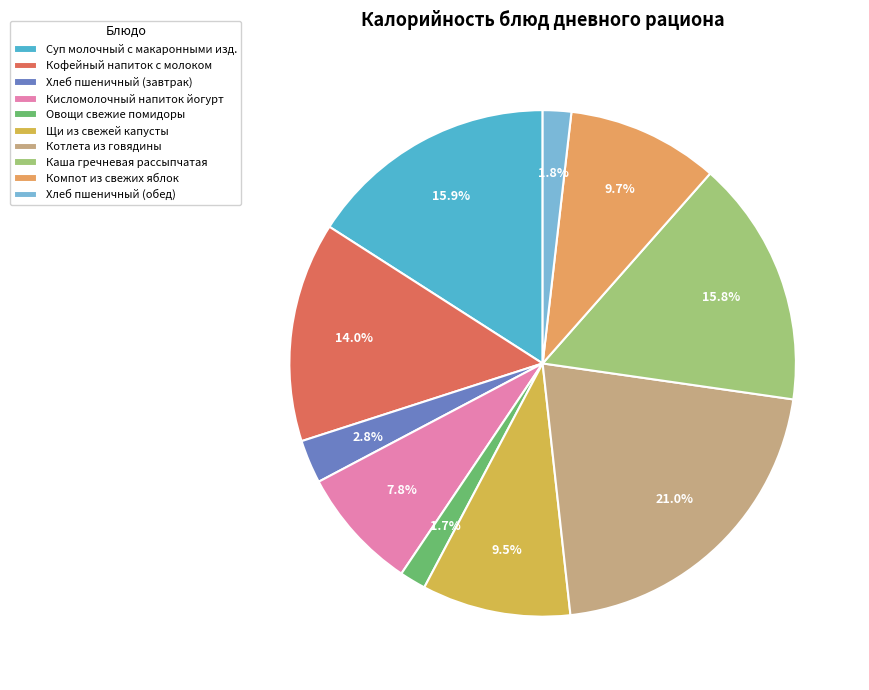

To the nearest percent, what is the average slice percentage?

10%